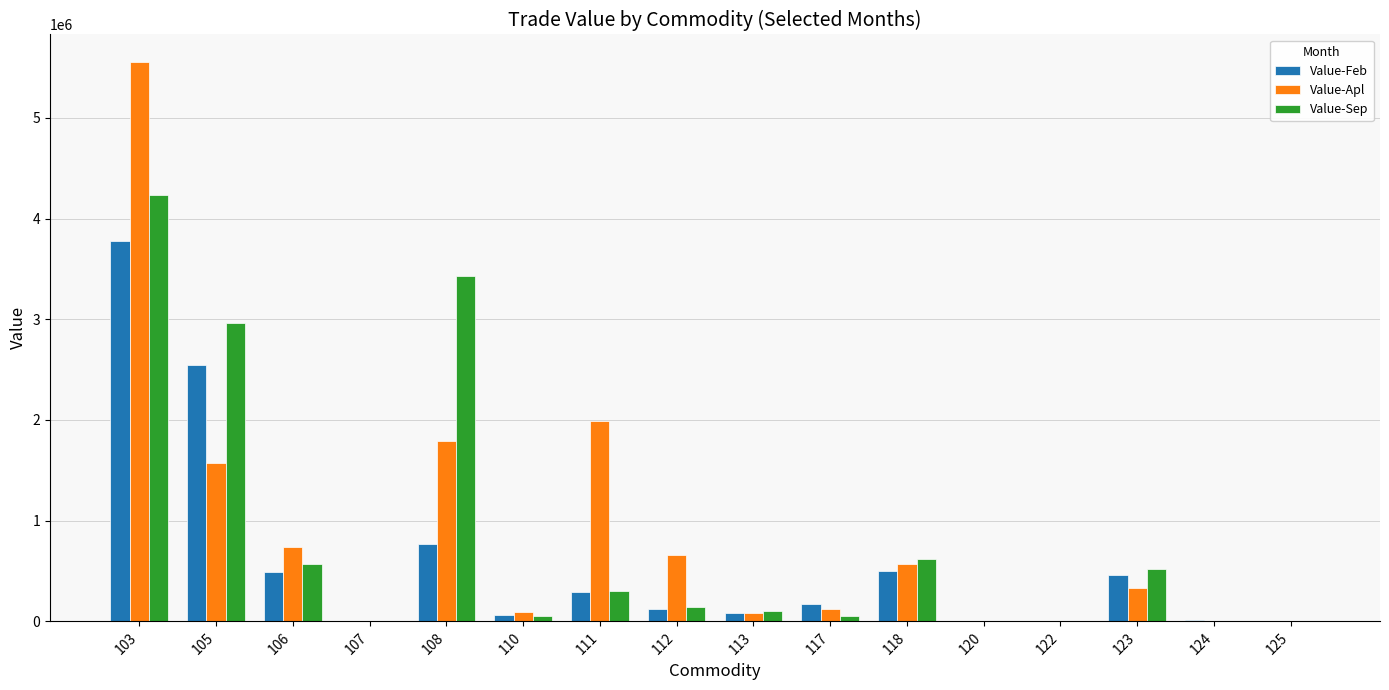

Between 110 and 111, which series saw the biggest shift?

Value-Apl